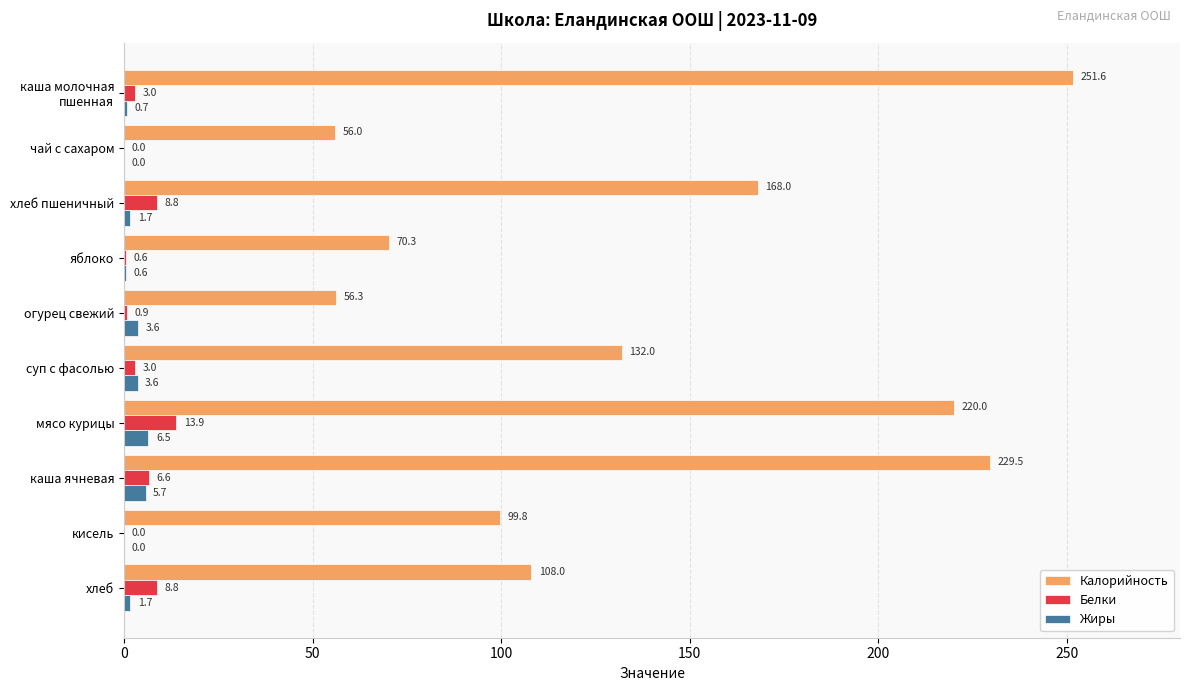

Read the Белки value at огурец свежий.

0.9